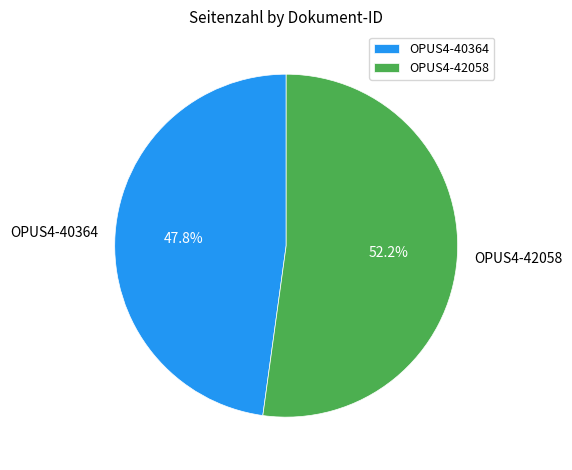

To the nearest percent, what is the average slice percentage?

50%